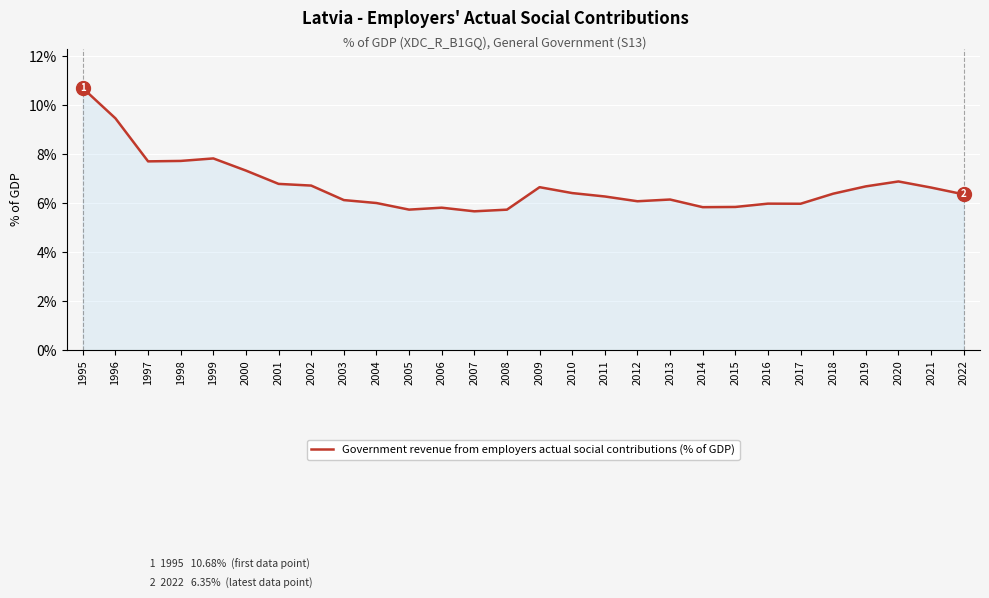

What is the change in value from 1997 to 2008?

-2.0